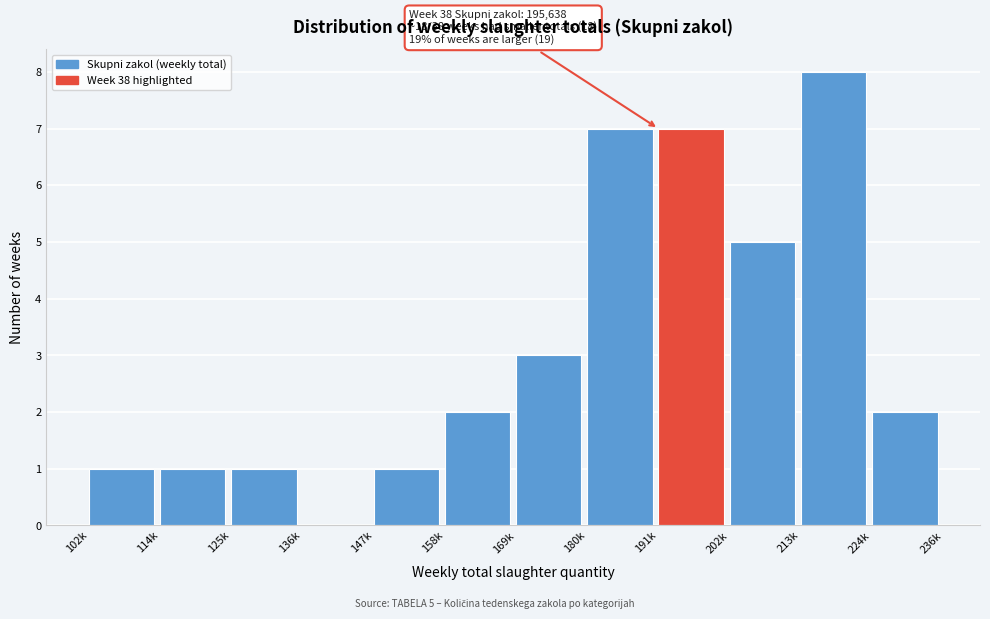

Reading right to left, transcribe all the data shown in this chart.

224k=2	213k=8	202k=5	191k=7	180k=7	169k=3	158k=2	147k=1	136k=0	125k=1	114k=1	102k=1